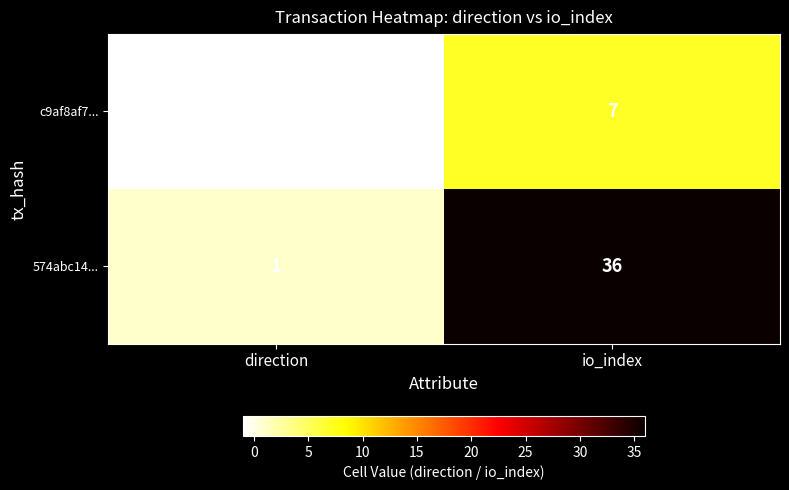

Rank the series at io_index from highest to lowest value.

574abc14..., c9af8af7...